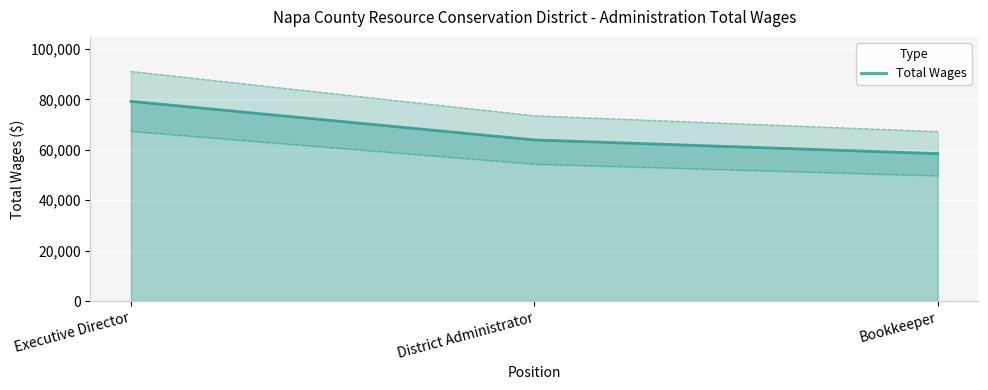

Reading right to left, transcribe all the data shown in this chart.

58490	63948	79261